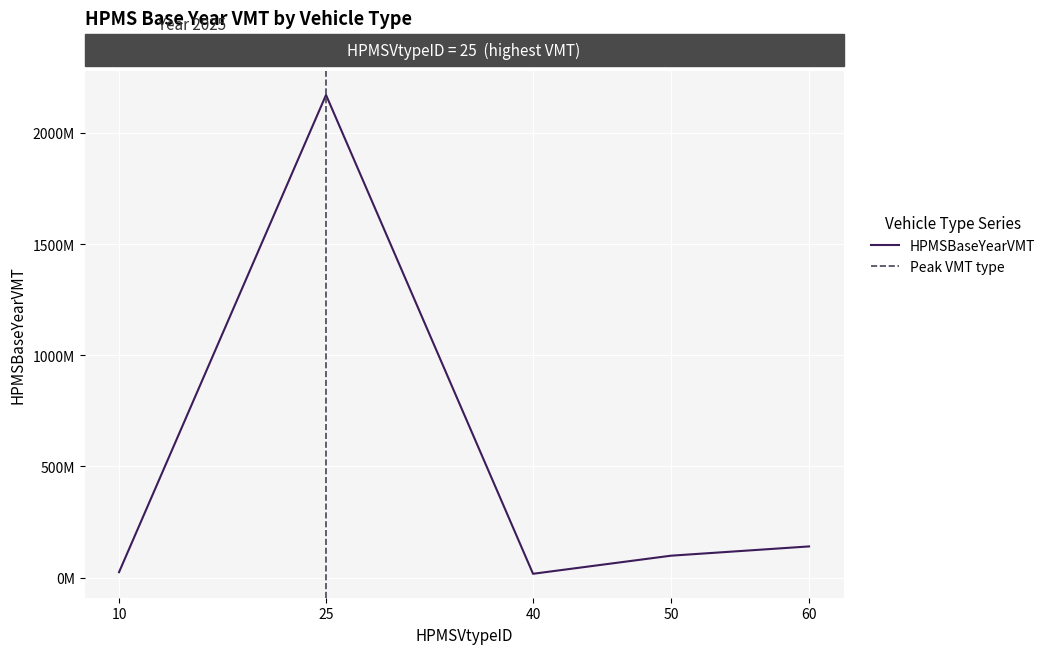

The chart shows a value of 585689422.6 at 25. True or false?

False